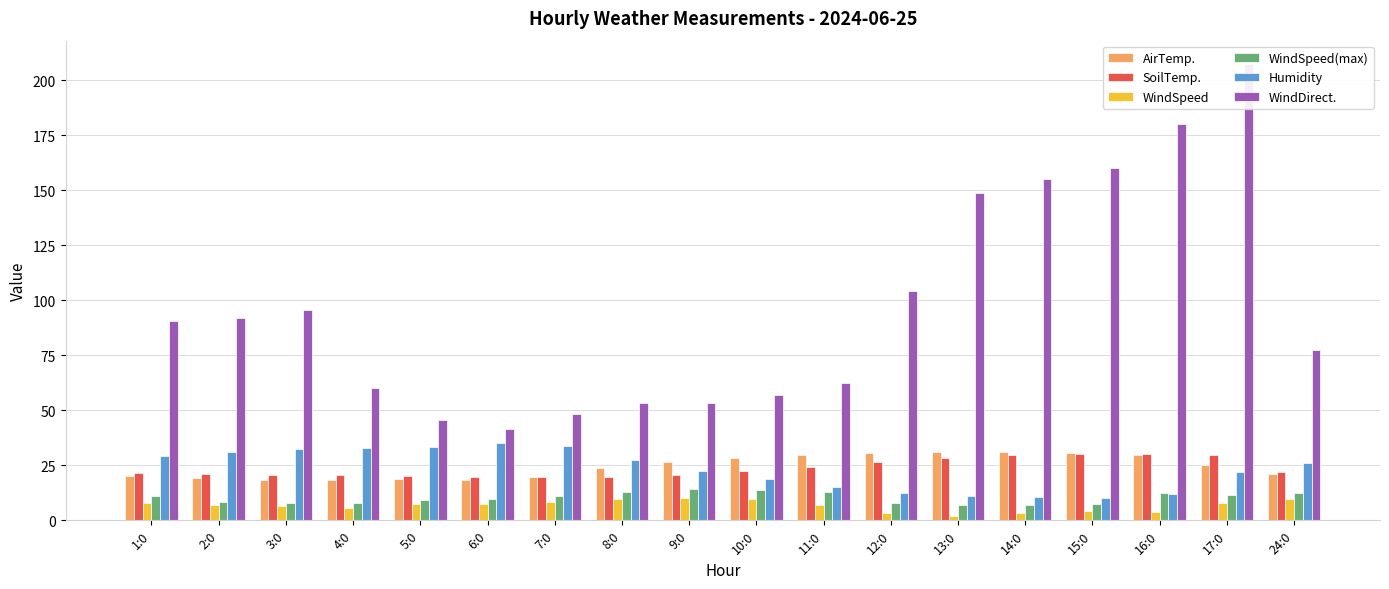

Count the number of categories in the chart.

18